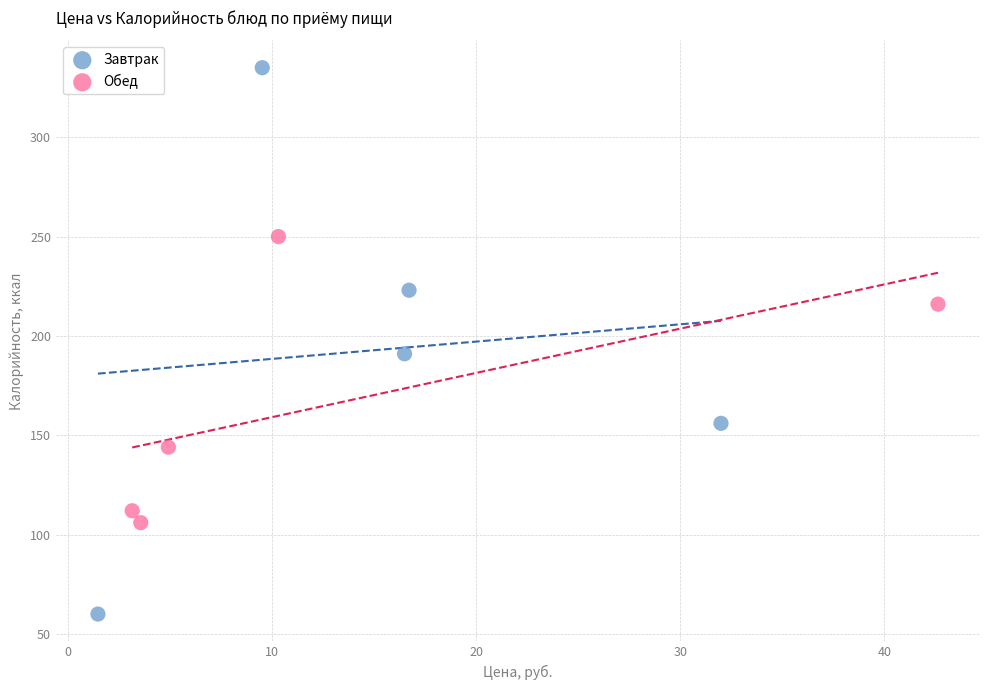

Which series has the widest spread of Y values?

Завтрак